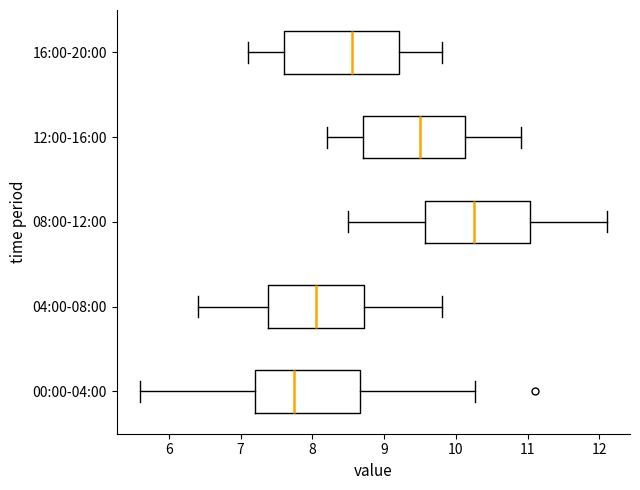

Reading bottom to top, transcribe this box plot: for each box, give where its median line is, the range the box spans, and where its two whiskers end, as read against the x-axis. The values are not printed on the chart, so give them approximately, as read against the axis.

00:00-04:00: median 7.8, box 7.2 to 8.7, whiskers 5.6 to 10.3
04:00-08:00: median 8.1, box 7.4 to 8.7, whiskers 6.4 to 9.8
08:00-12:00: median 10.3, box 9.6 to 11.0, whiskers 8.5 to 12.1
12:00-16:00: median 9.5, box 8.7 to 10.1, whiskers 8.2 to 10.9
16:00-20:00: median 8.6, box 7.6 to 9.2, whiskers 7.1 to 9.8